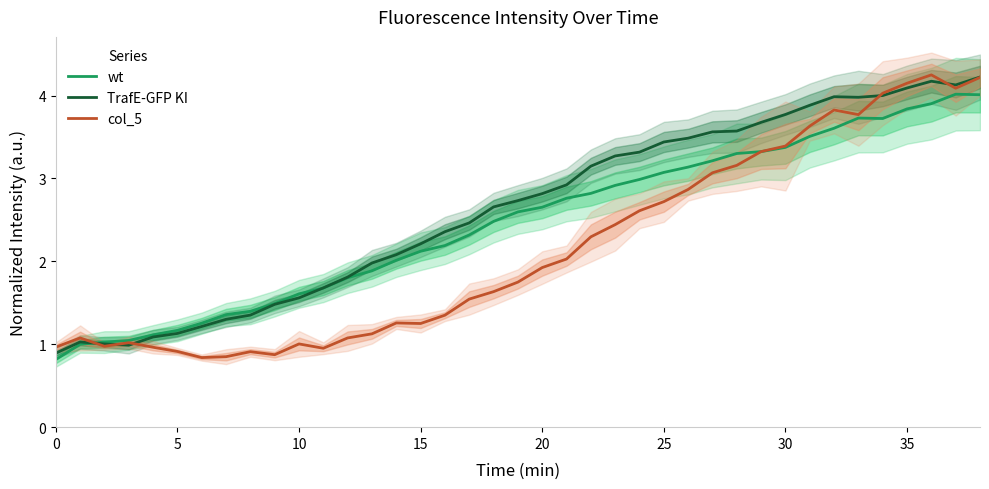

Where is TrafE-GFP KI nearest to the value 2?

13